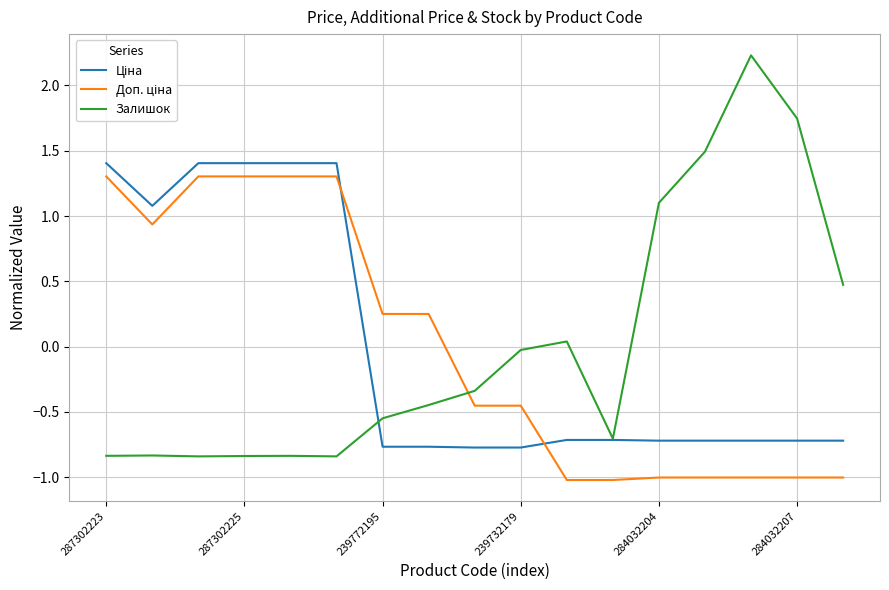

Which series has the widest spread of values?

Залишок